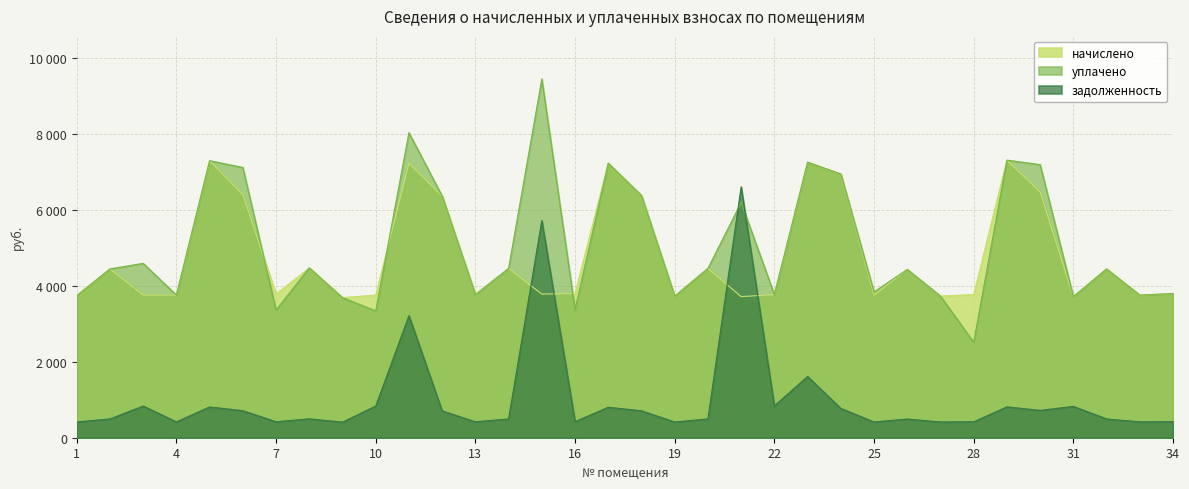

Between which two adjacent categories do задолженность and начислено first intersect?

14 and 15